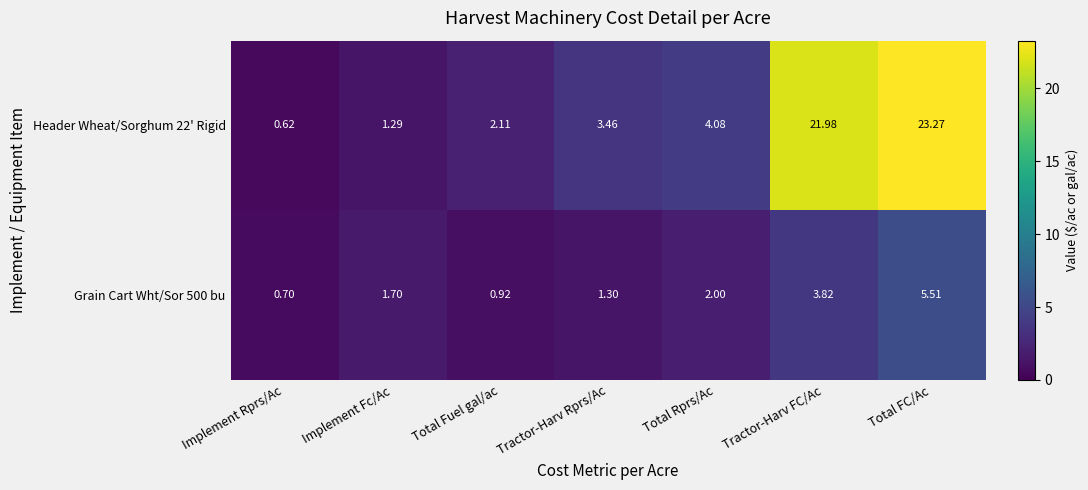

How many values in the Header Wheat/Sorghum 22' Rigid series are below 3?

3